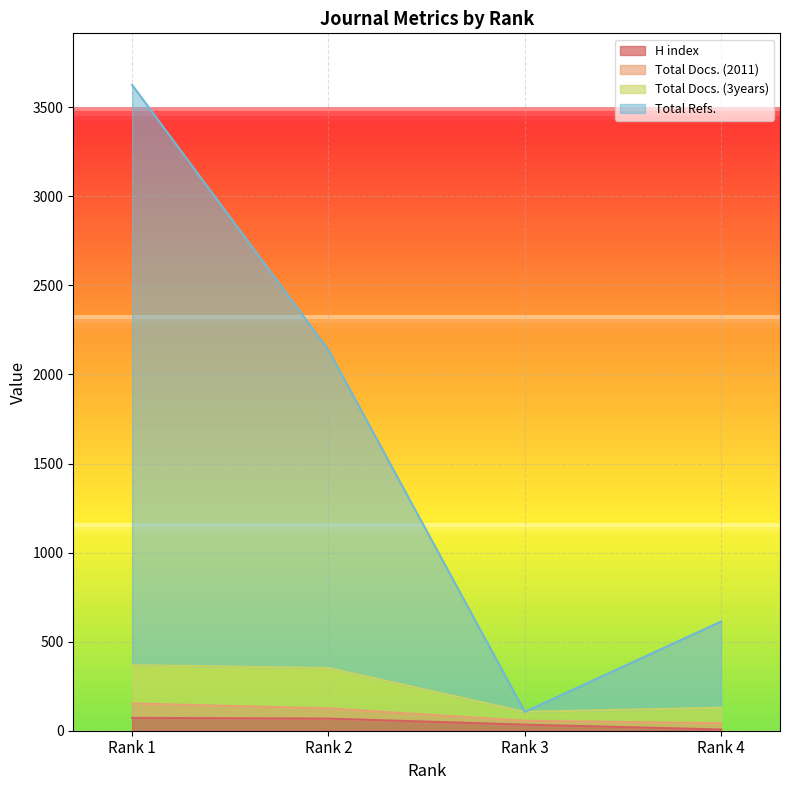

Which has a higher value, Rank 3 or Rank 1?

Rank 1